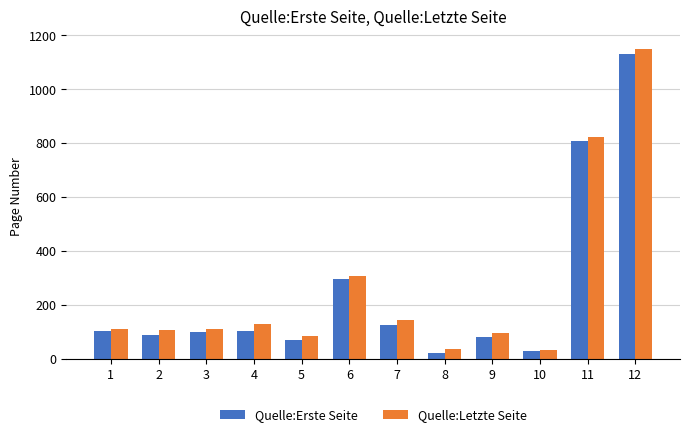

What is the maximum value shown in the chart?

1148